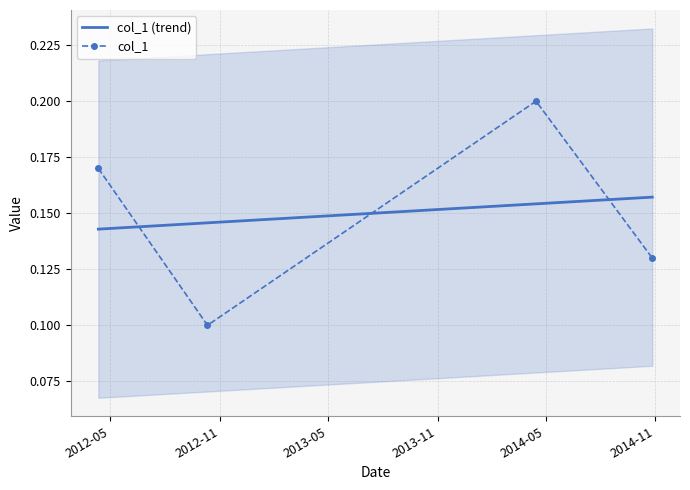

What is the greatest value displayed?

0.2